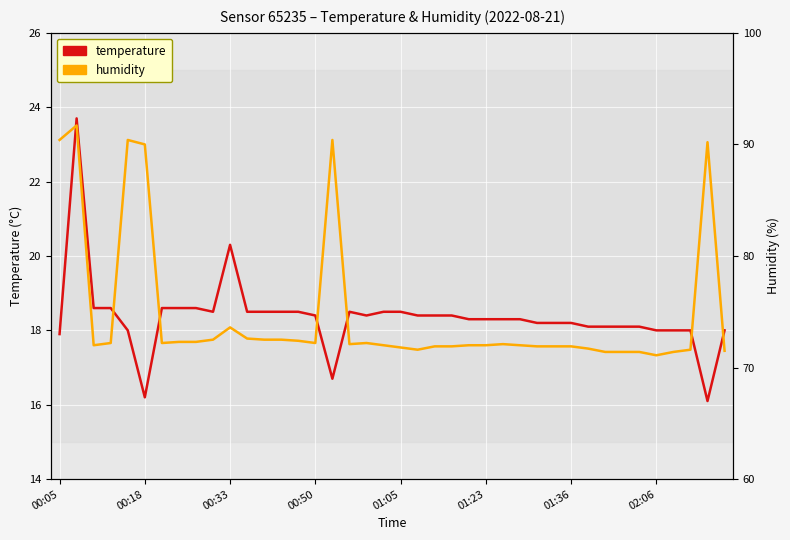

True or false: humidity has more than 2 interior local peaks.

True